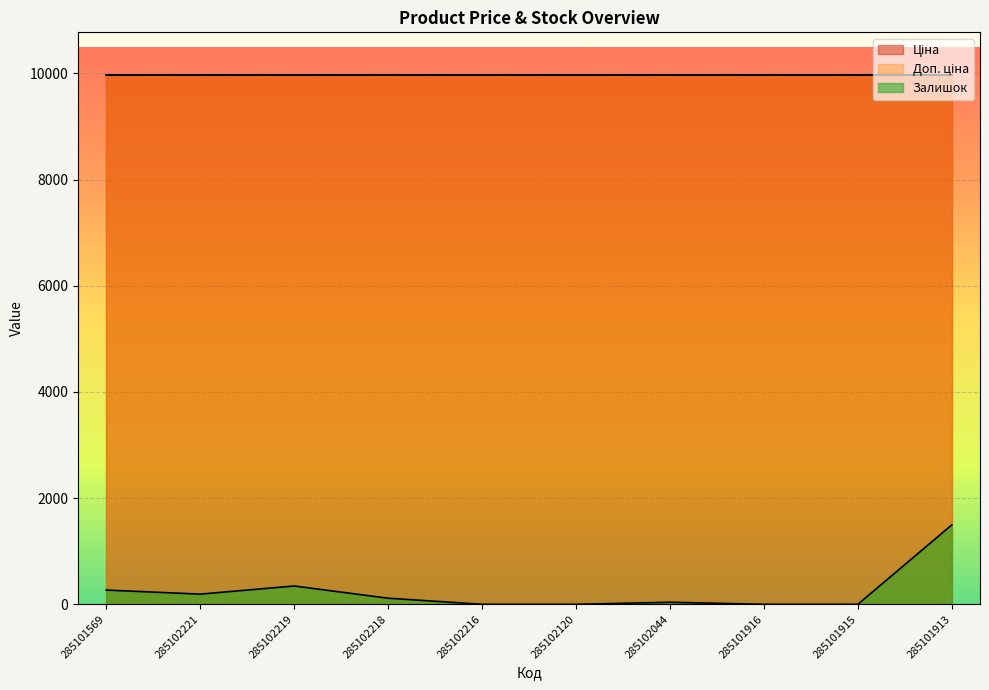

At how many categories does at least one series exceed 4016?

10